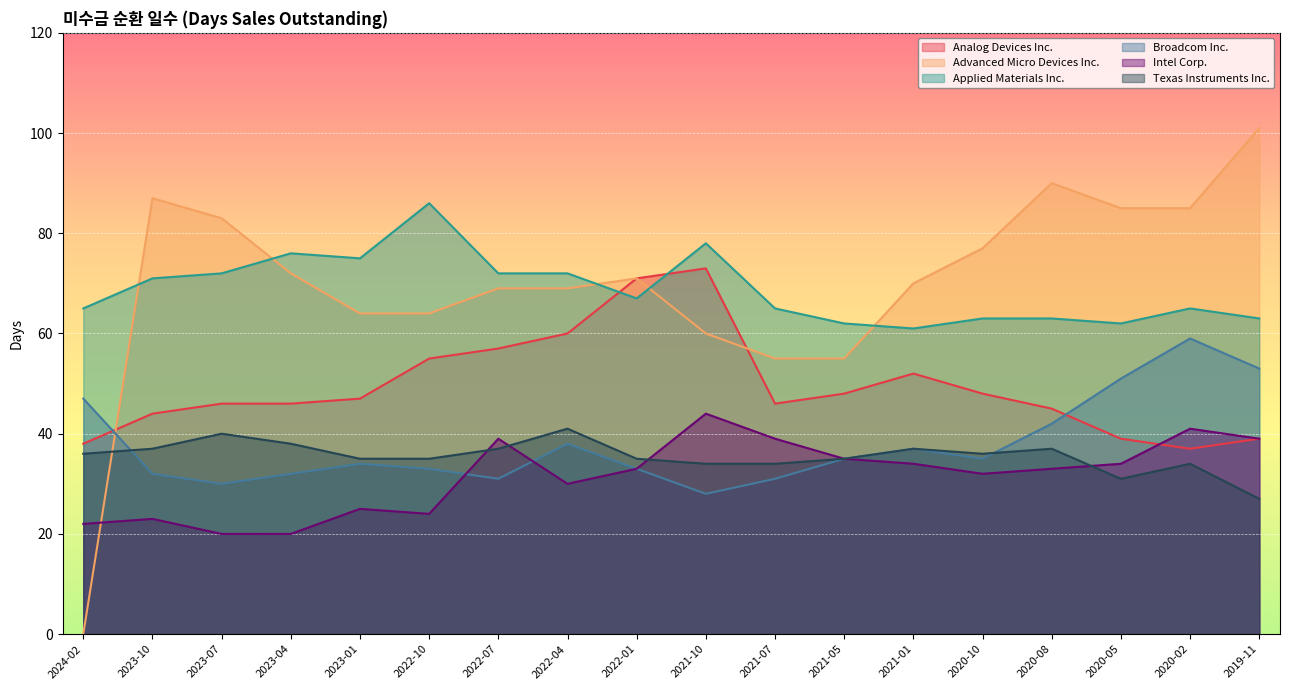

Where do Analog Devices Inc. and Advanced Micro Devices Inc. first cross each other?

2024-02 and 2023-10